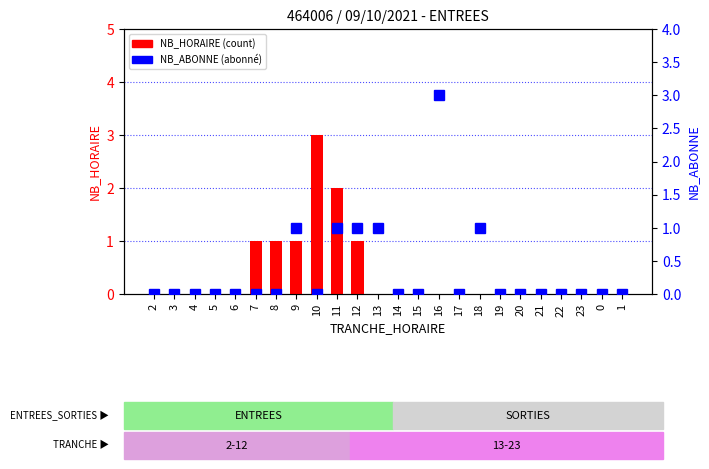

Rank the series by their maximum value, from lowest to highest.

NB_HORAIRE, NB_ABONNE